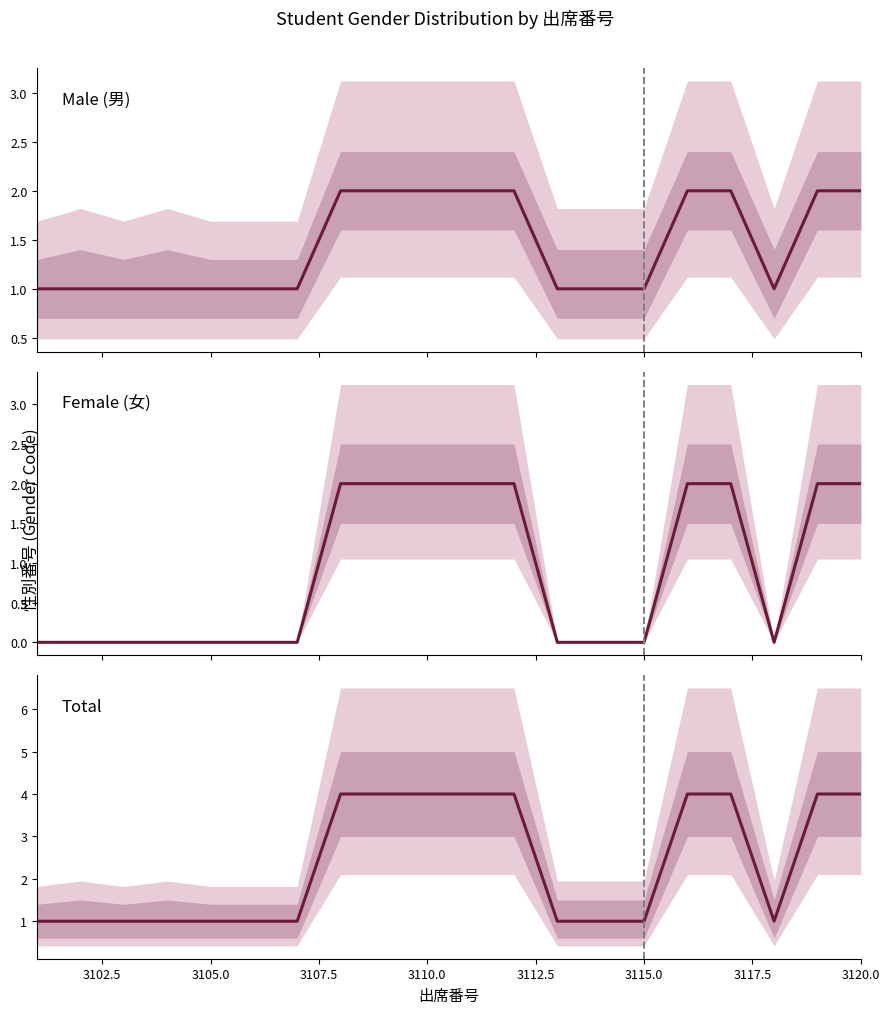

True or false: Total and Male (男) cross at least once.

False